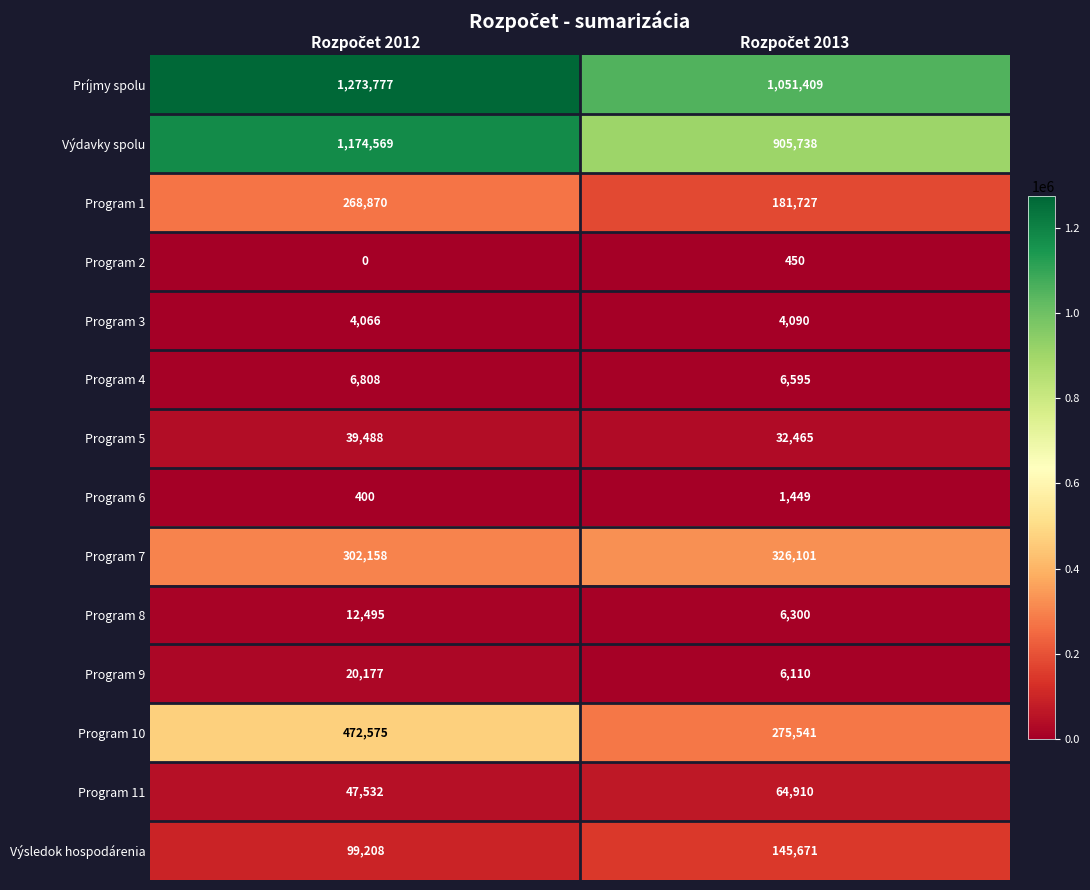

Rank the series by their maximum value, from highest to lowest.

Príjmy spolu, Výdavky spolu, Program 10, Program 7, Program 1, Výsledok hospodárenia, Program 11, Program 5, Program 9, Program 8, Program 4, Program 3, Program 6, Program 2